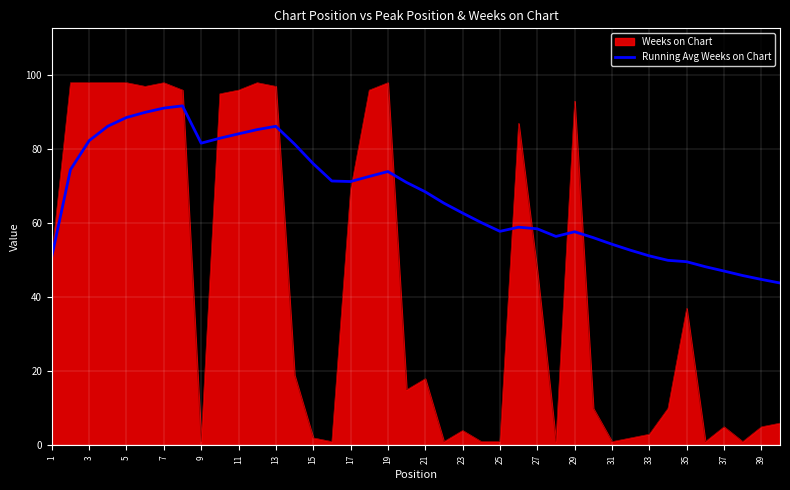

What is the maximum value shown in the chart?

98.0